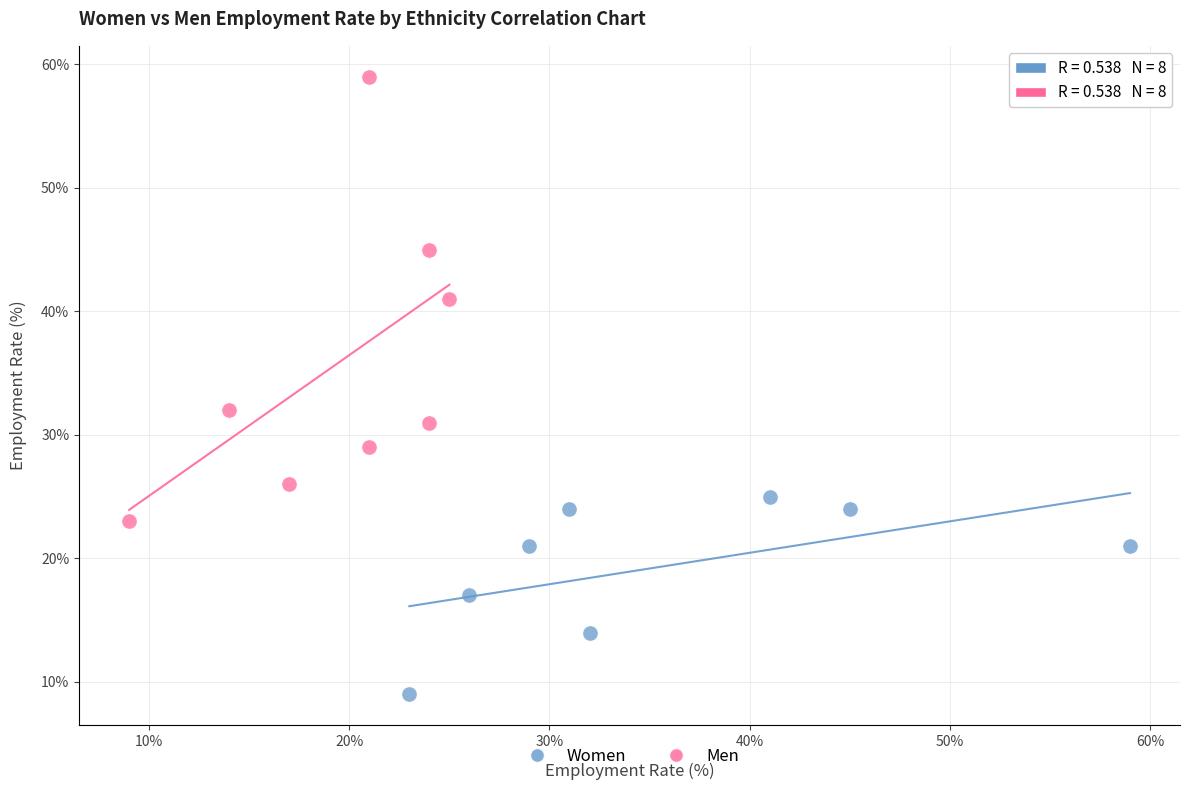

Which series contains the highest Y value?

Men